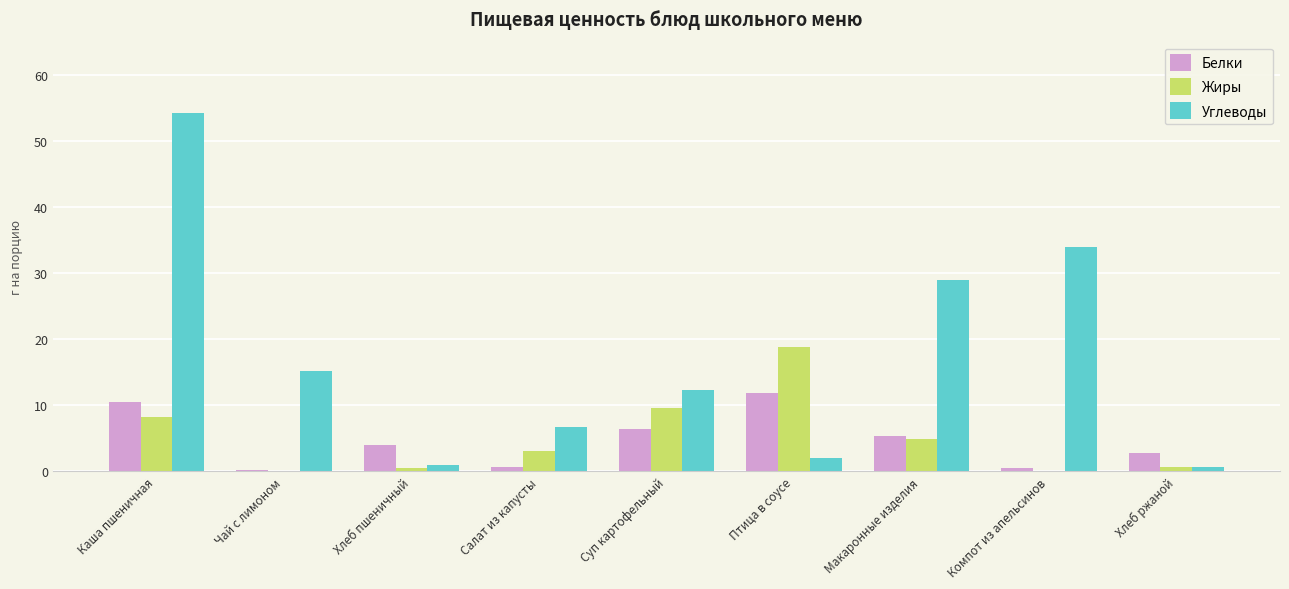

What is the maximum value shown in the chart?

54.2